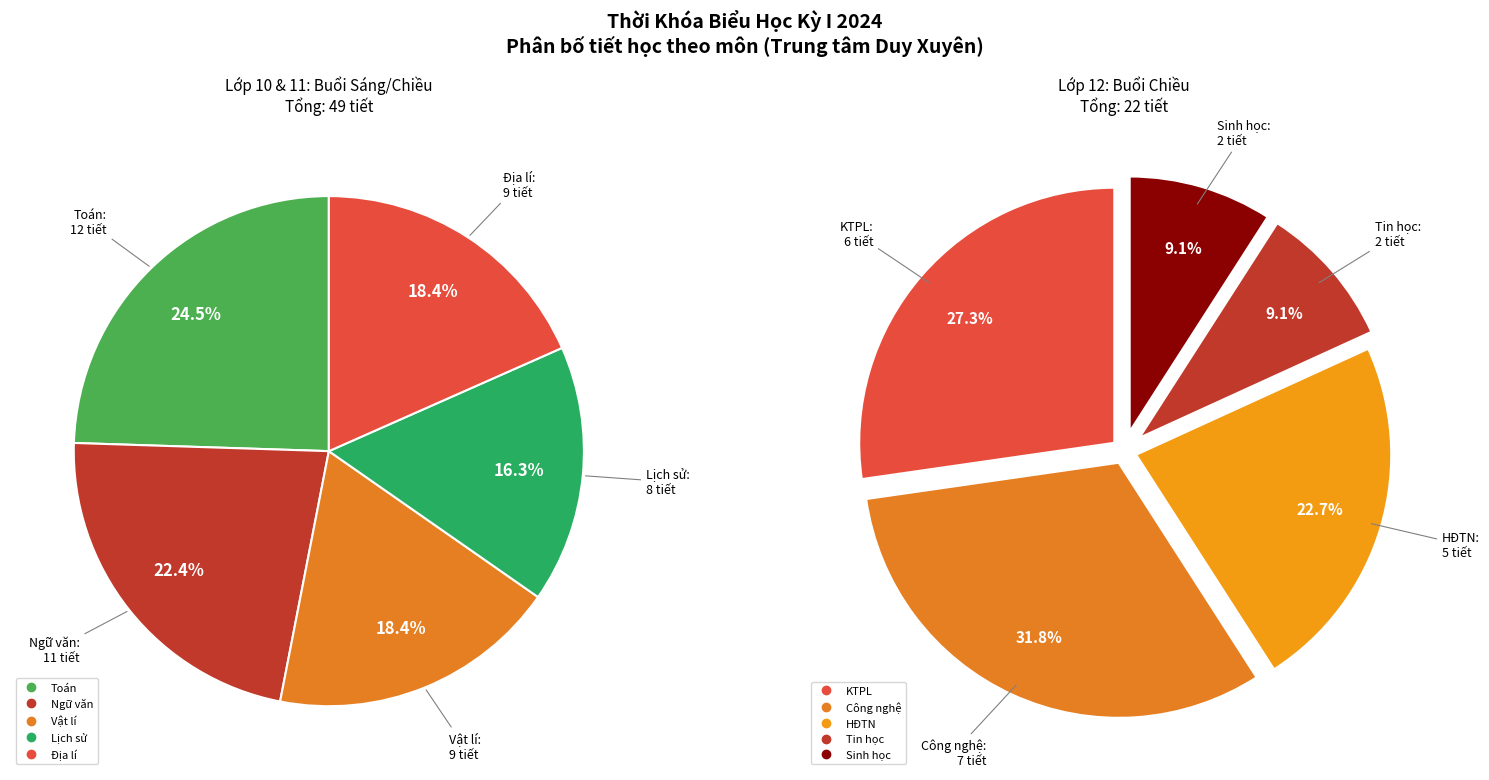

Is it true that Sinh học is 1% of the pie?

False